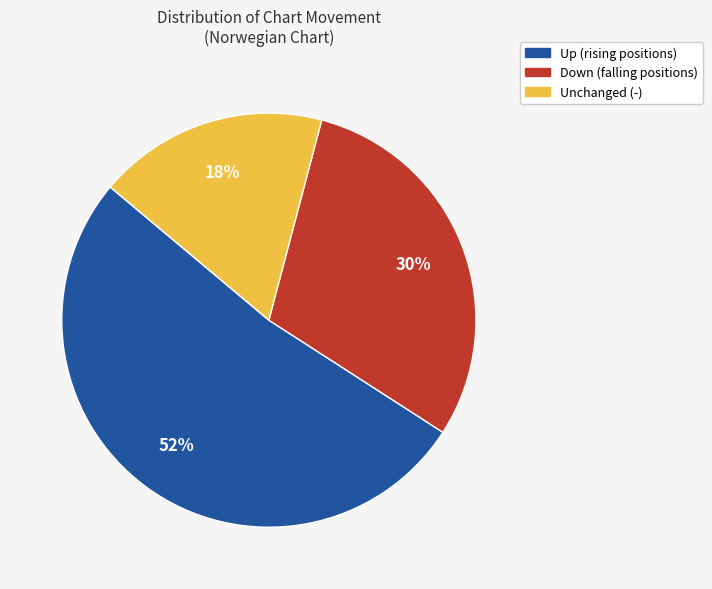

To the nearest percent, what is the average slice percentage?

33%